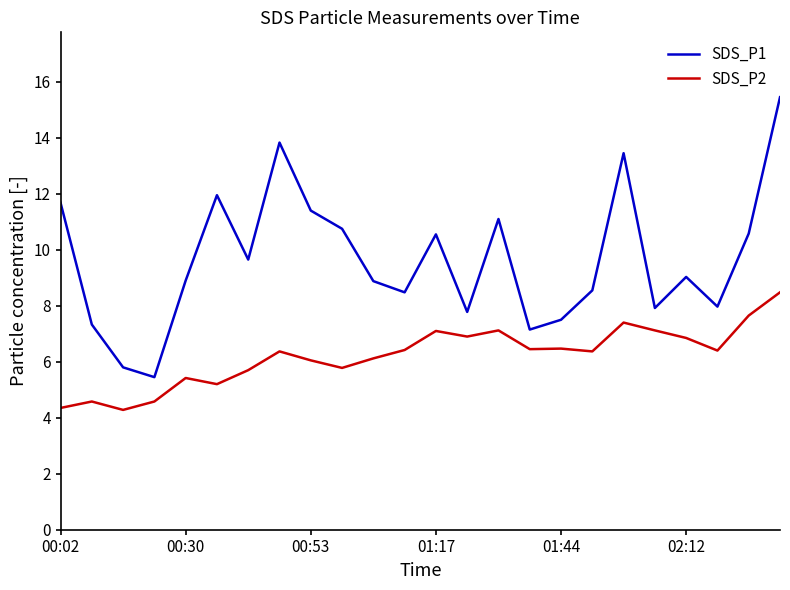

What are all the series names shown in the legend?

SDS_P1, SDS_P2